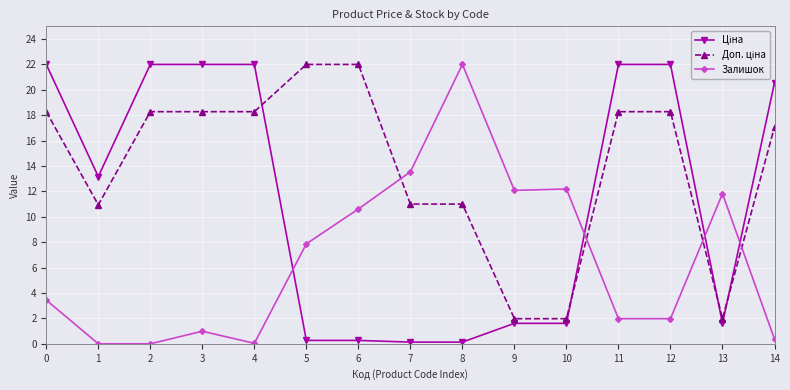

Which category has the highest value in the Залишок series?

8